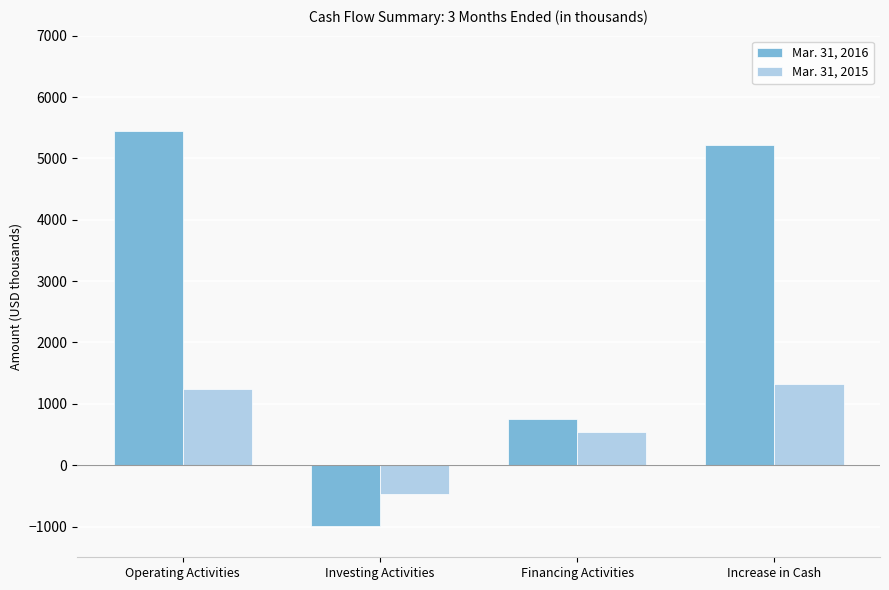

How many bars are there in each group?

2